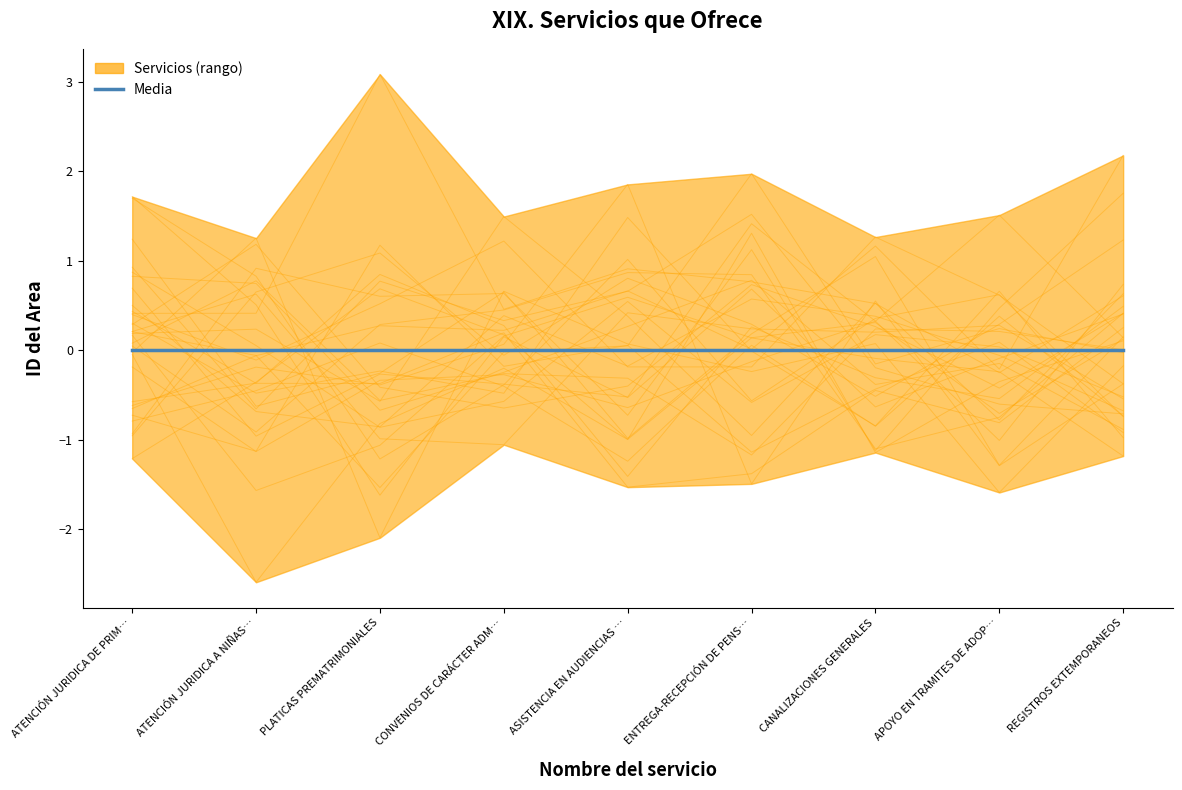

True or false: there are more than 1 points higher than both neighbors.

False